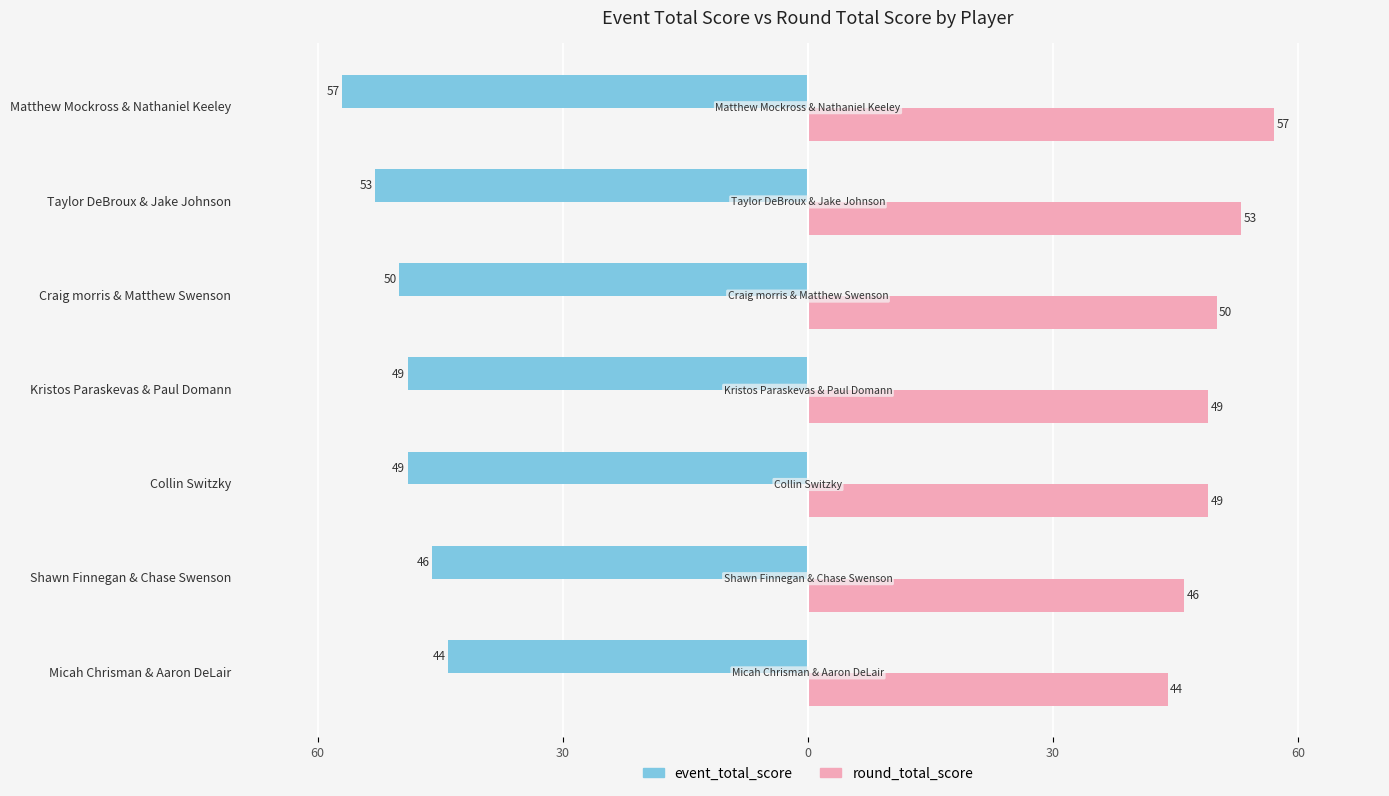

What are all the series names shown in the legend?

event_total_score, round_total_score